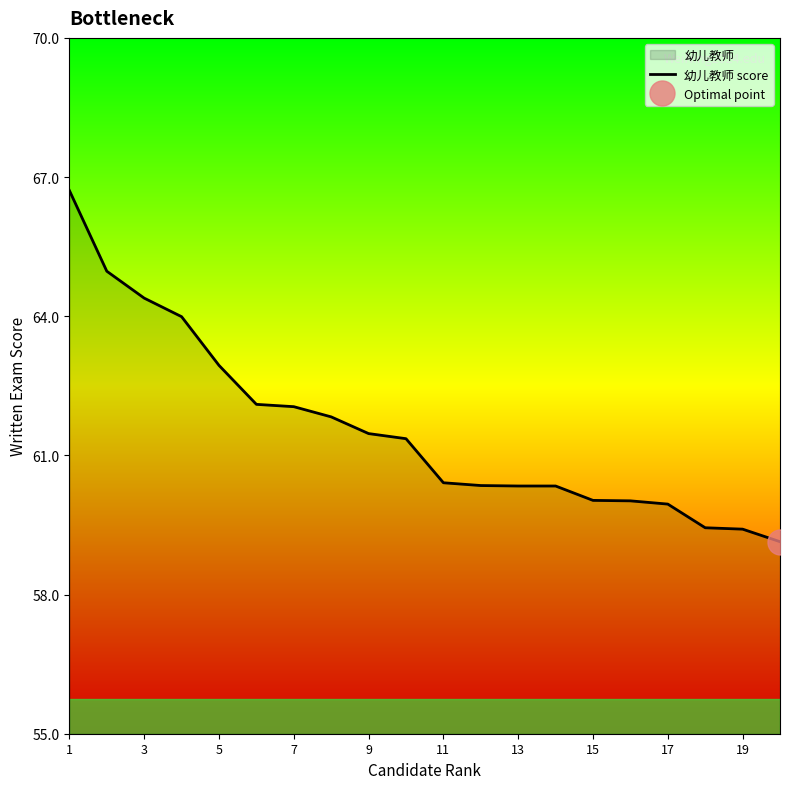

What is the maximum value for 幼儿教师 score?

66.7